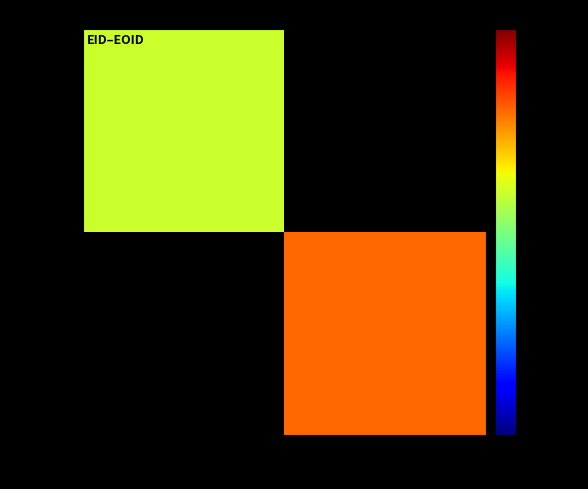

Is the value of 365182 at 831045 greater than the value of 318136 at 1115394?

No